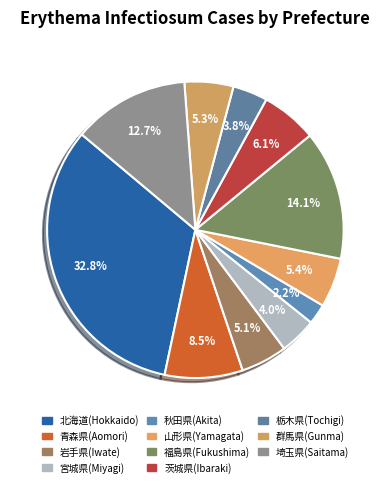

Rank the categories by value from highest to lowest.

北海道(Hokkaido), 福島県(Fukushima), 埼玉県(Saitama), 青森県(Aomori), 茨城県(Ibaraki), 山形県(Yamagata), 群馬県(Gunma), 岩手県(Iwate), 宮城県(Miyagi), 栃木県(Tochigi), 秋田県(Akita)